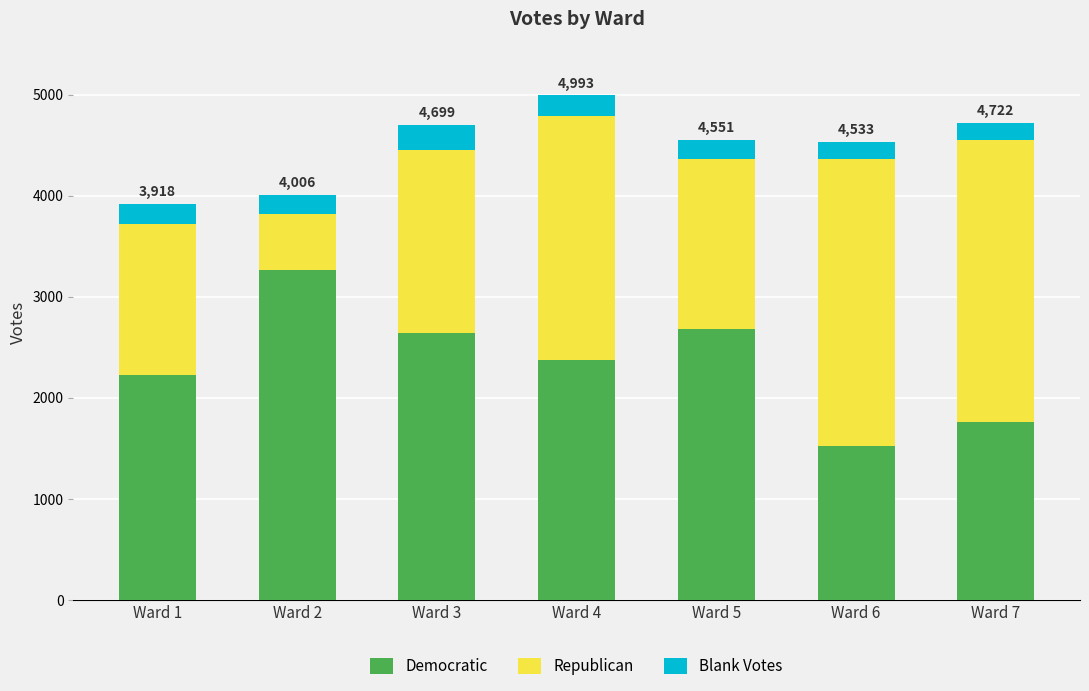

What is the highest value of the Democratic series?

3268